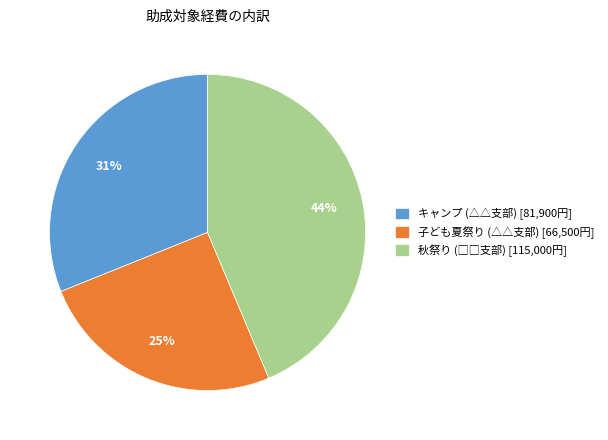

Is キャンプ (△△支部) the majority of the pie?

No